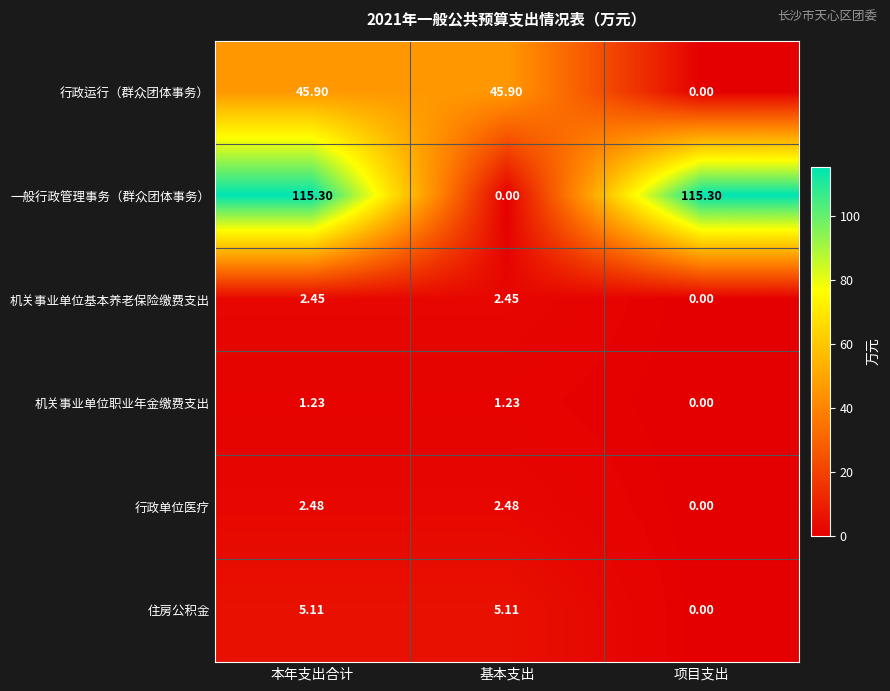

At 基本支出, list the series in order from largest to smallest.

行政运行（群众团体事务）, 住房公积金, 行政单位医疗, 机关事业单位基本养老保险缴费支出, 机关事业单位职业年金缴费支出, 一般行政管理事务（群众团体事务）